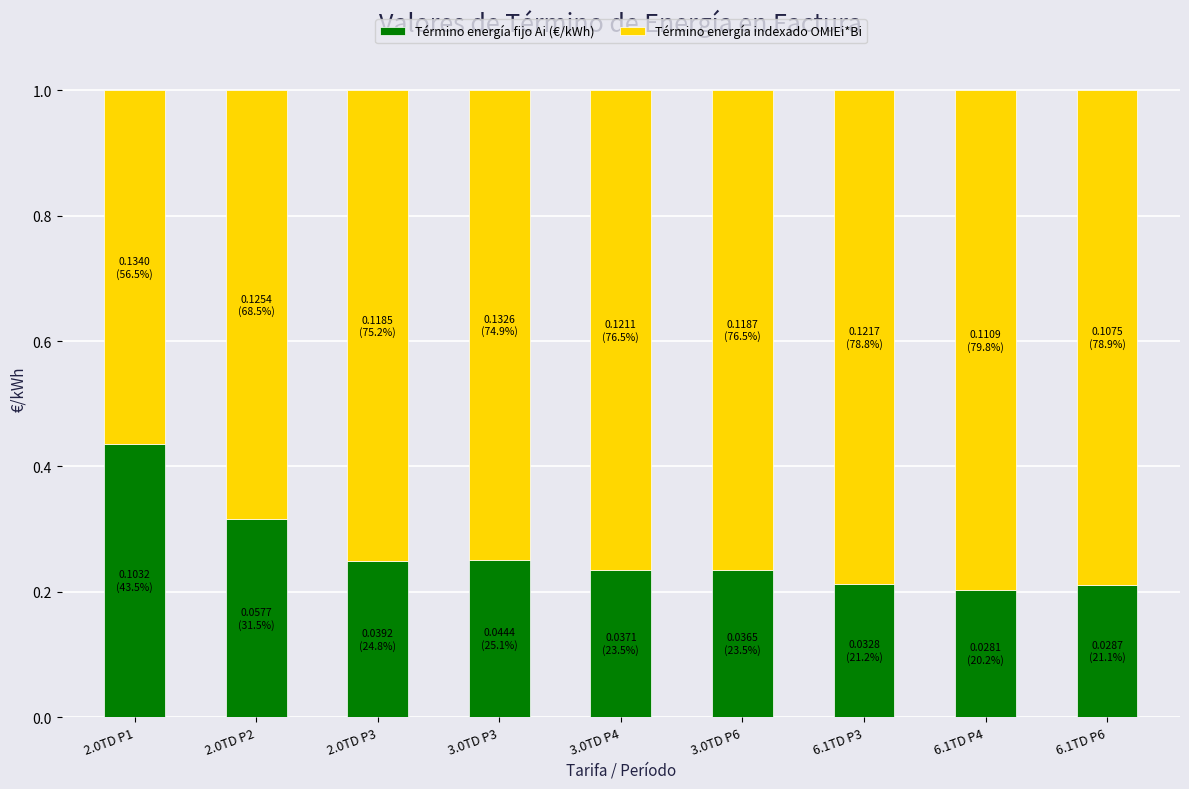

How many Término energía fijo Ai (€/kWh) values are between 0 and 1?

9